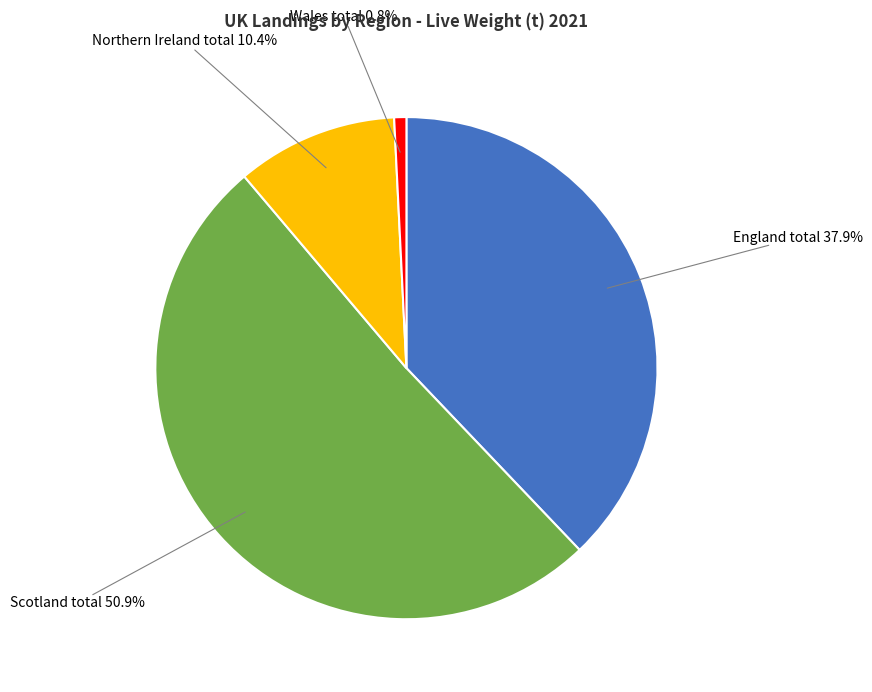

Is it true that England total is 38% of the pie?

True